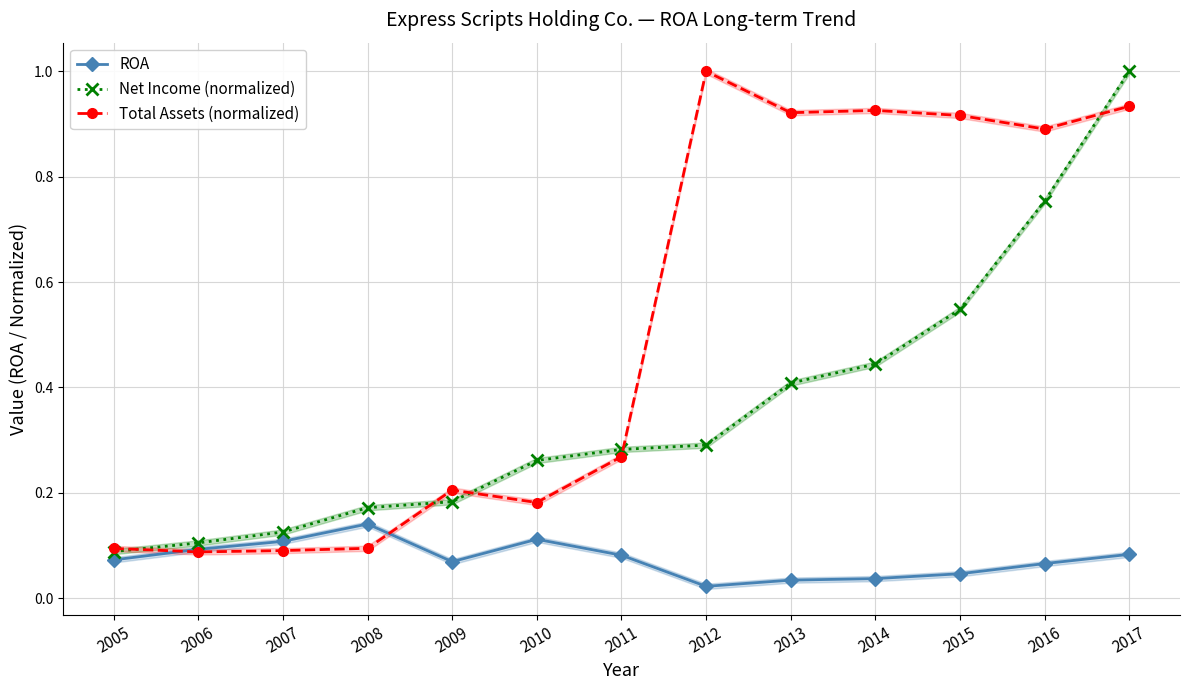

What is the greatest value displayed?

1.0